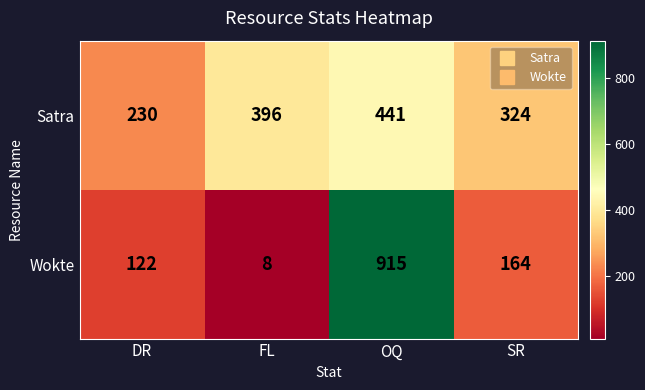

What is the sum of the Satra values at OQ and FL?

837